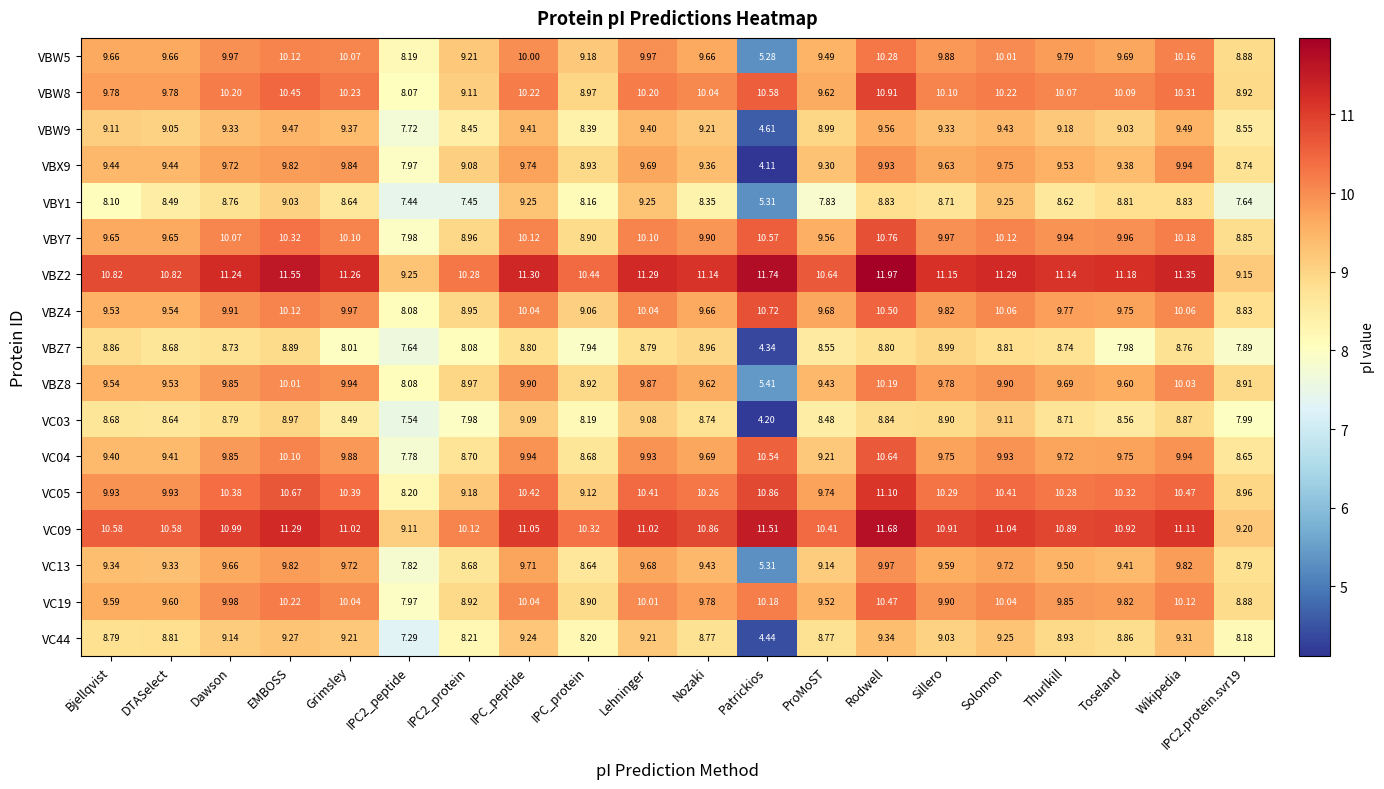

At which label does VC13 first exceed 9?

Bjellqvist